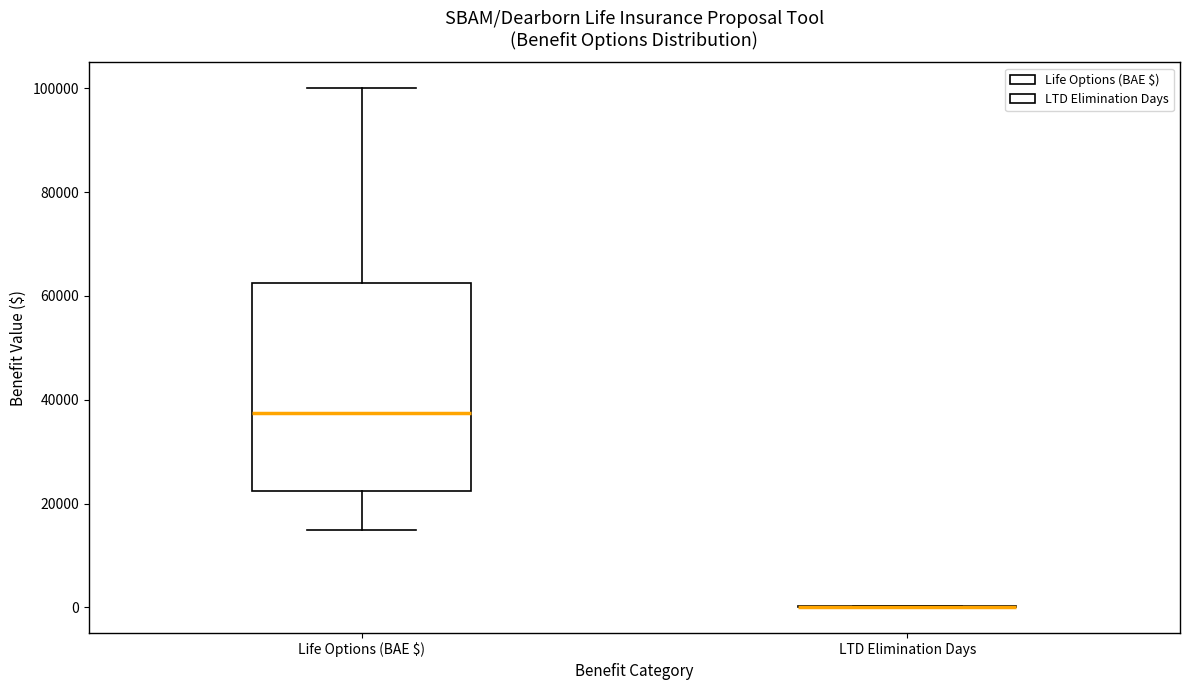

Reading left to right, read every box against the y-axis: the position of its median line, the range the box covers, and the ends of its whiskers. The values are not printed on the chart, so give them approximately, as read against the axis.

Life Options (BAE $): median 38000, box 22000 to 62000, whiskers 16000 to 100000
LTD Elimination Days: box collapsed to a line at 0, whiskers 0 to 0